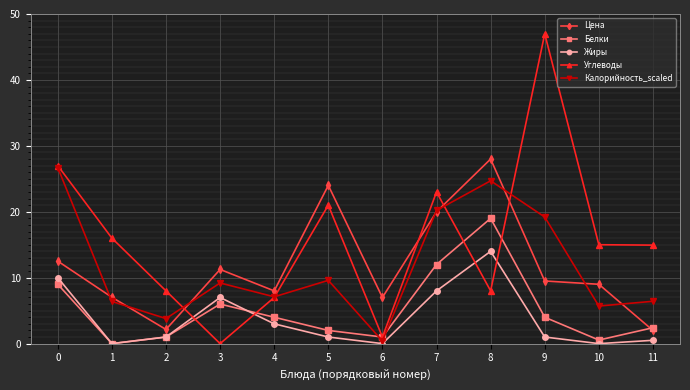

What is the value of the Углеводы point at the 1st from the left?

27.0